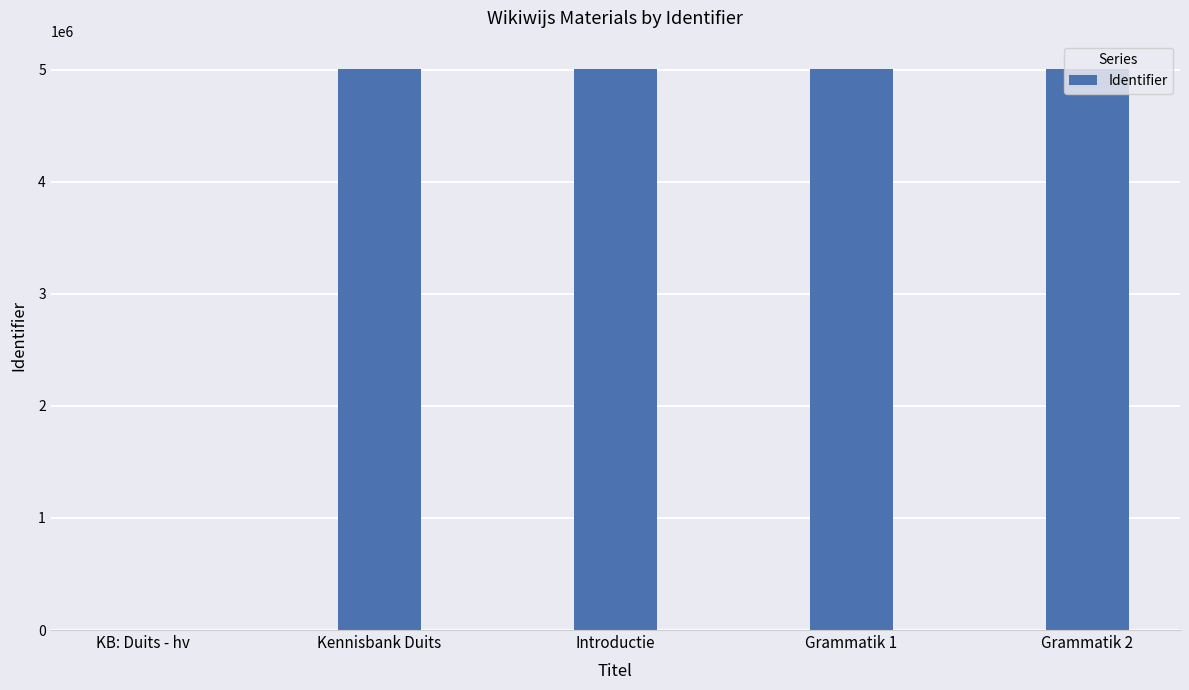

The chart shows a value of 0 at KB: Duits - hv. True or false?

True